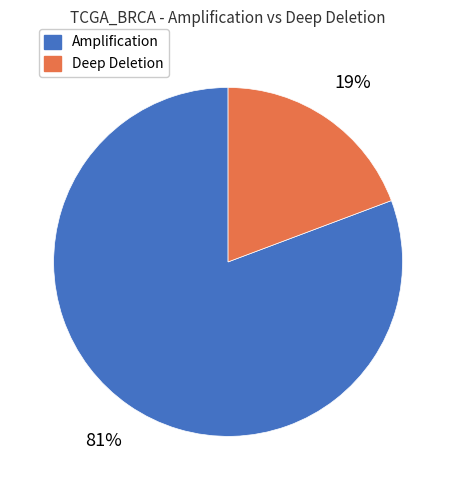

Rank the categories by value from lowest to highest.

Deep Deletion, Amplification